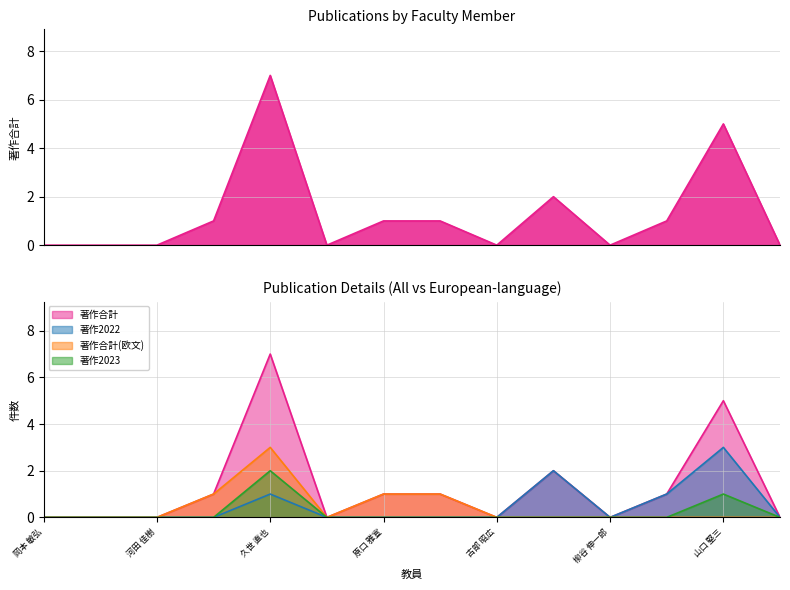

How many lines are shown in the chart?

4